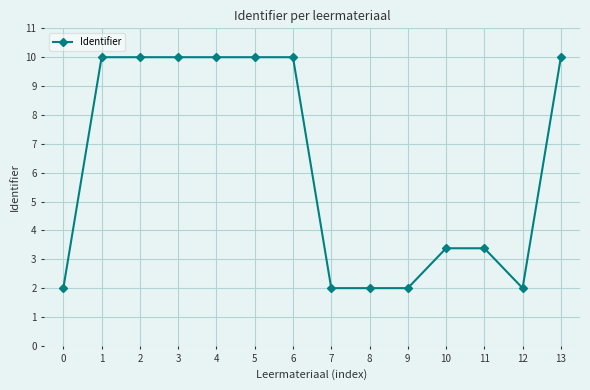

What is the difference between the values at 3 and 11?

6.6